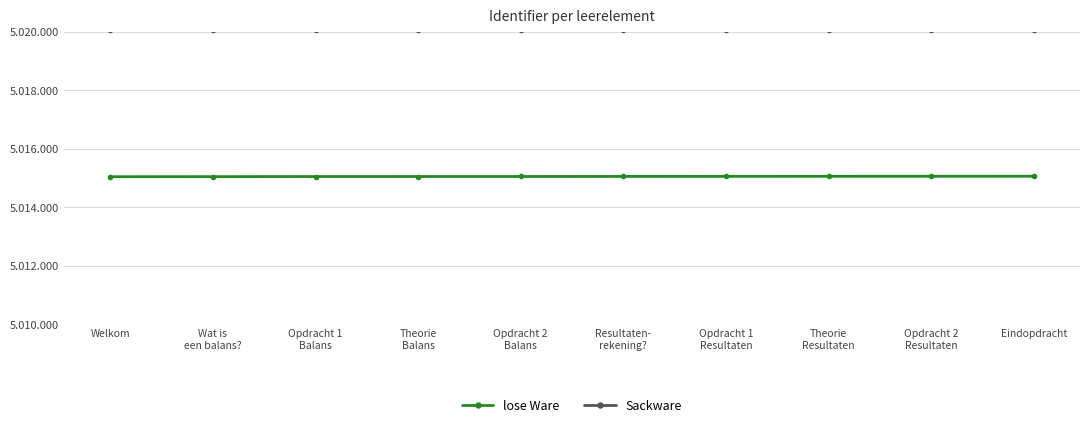

True or false: Sackware and lose Ware cross at least once.

False